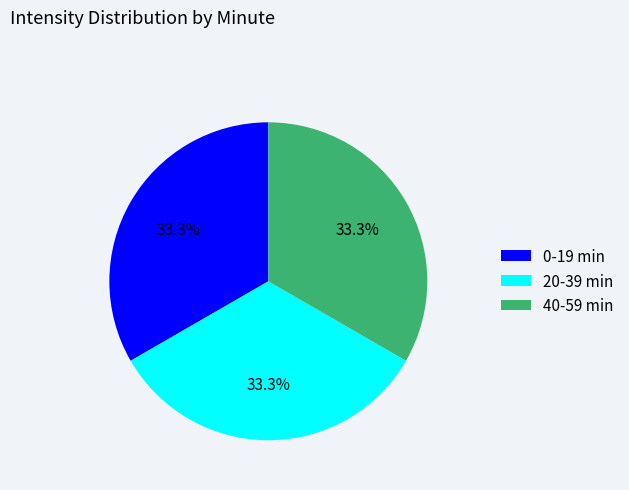

To the nearest percent, what is the average slice percentage?

33%